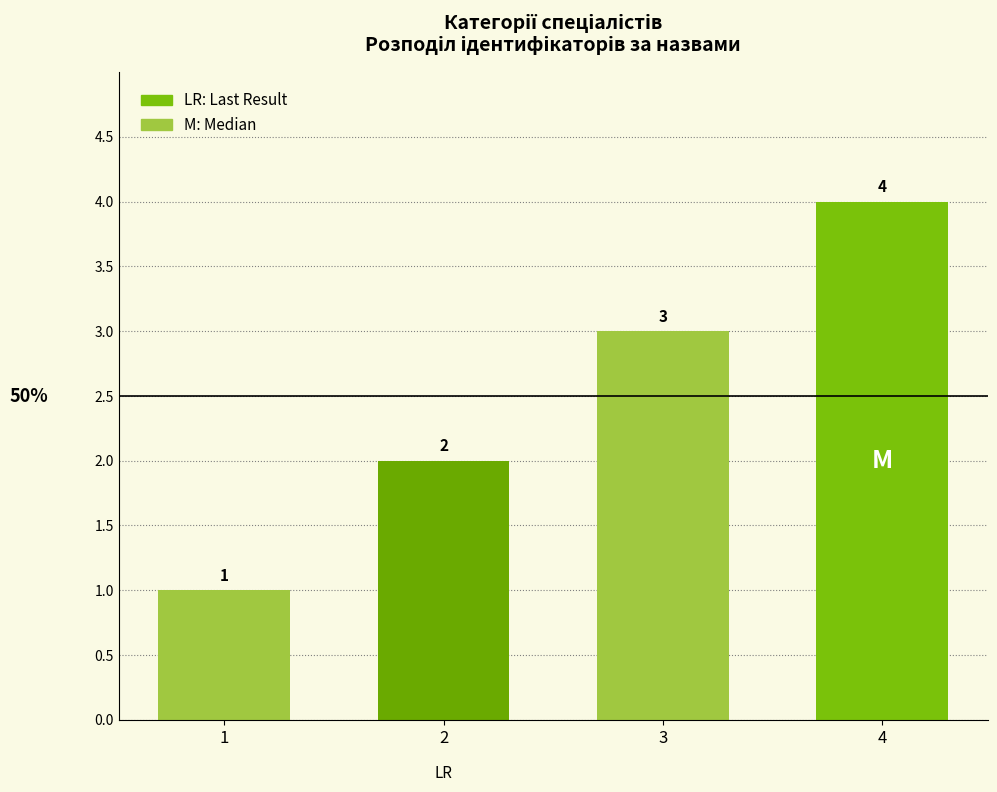

Where is the data nearest to the value 2?

2